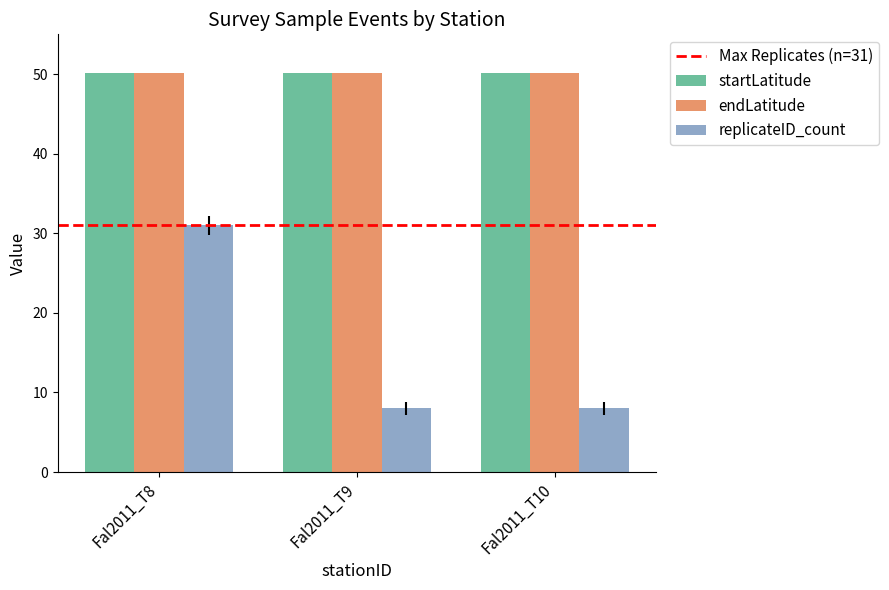

What is the lowest value of the replicateID_count series?

8.0